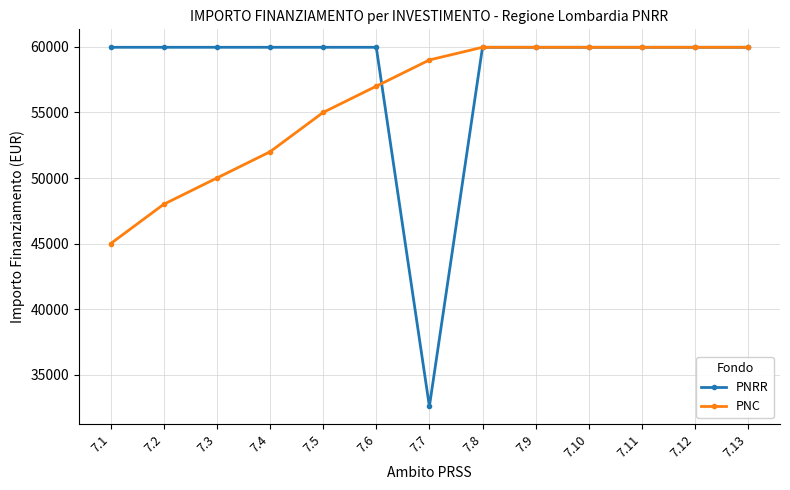

List the series in order of their overall mean, highest first.

PNRR, PNC